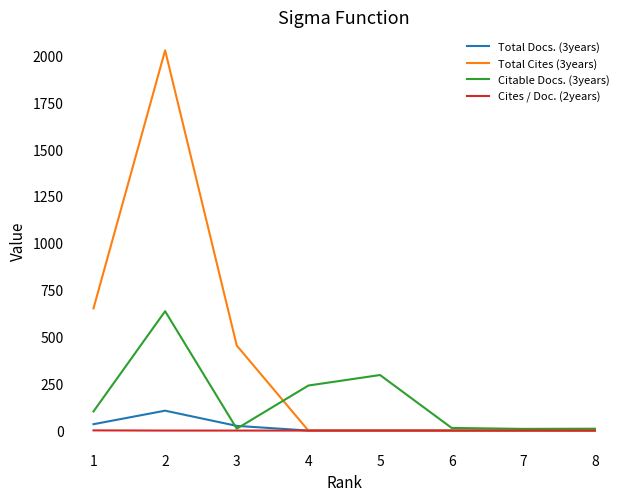

The value of Total Cites (3years) at 5 is -1368. True or false?

False